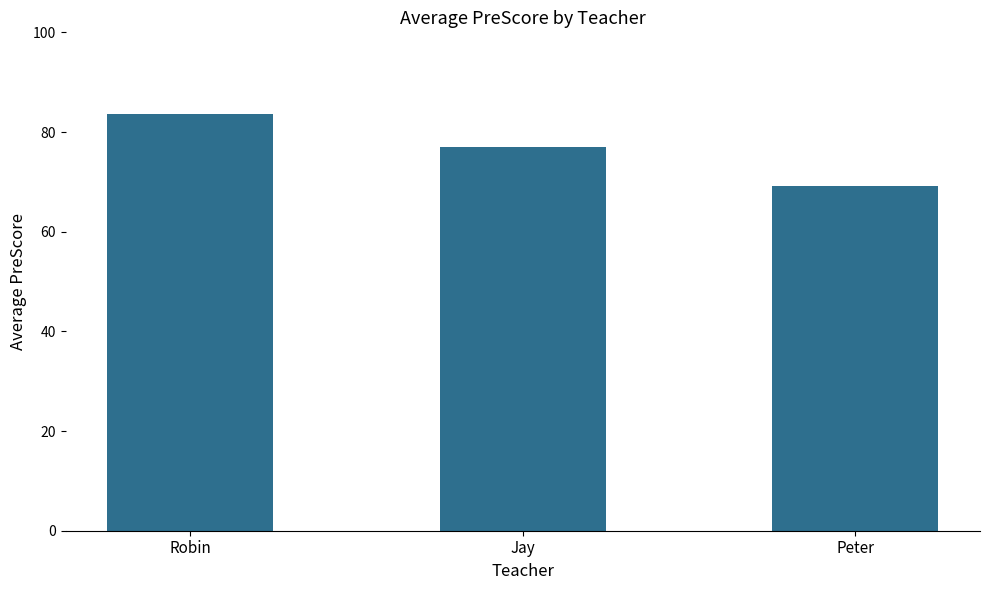

Are the bars grouped side by side (vs. stacked)?

No